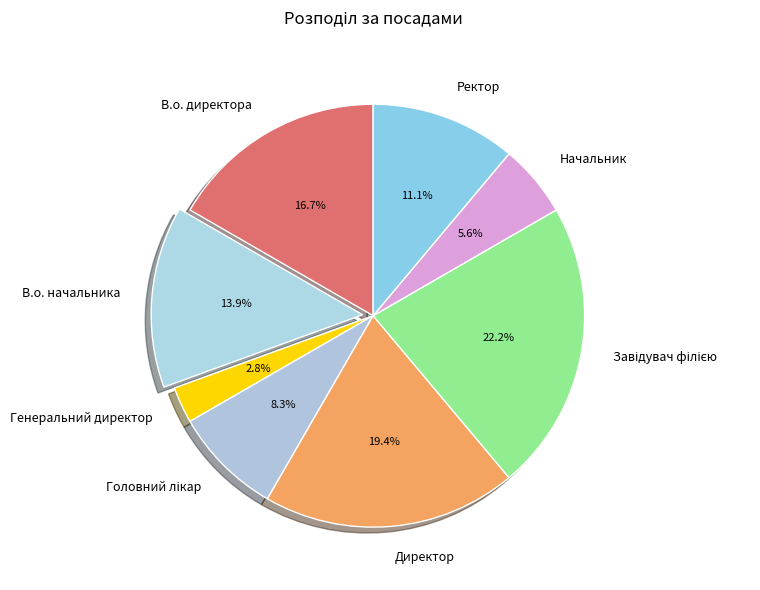

Does any single category account for the majority?

No